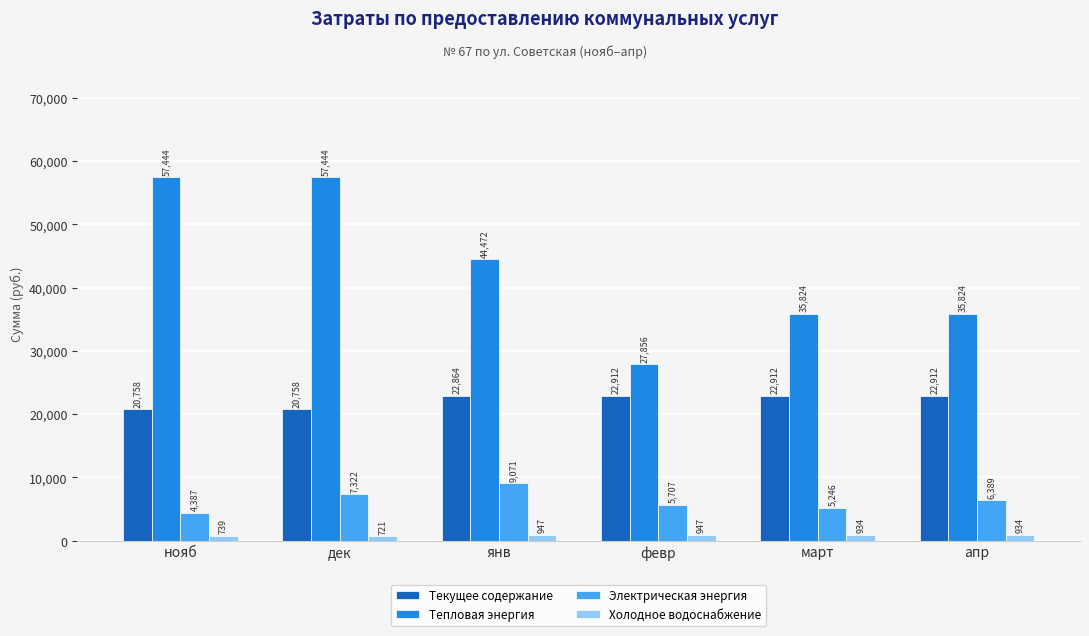

The value of Тепловая энергия at нояб is 57444.3. True or false?

True